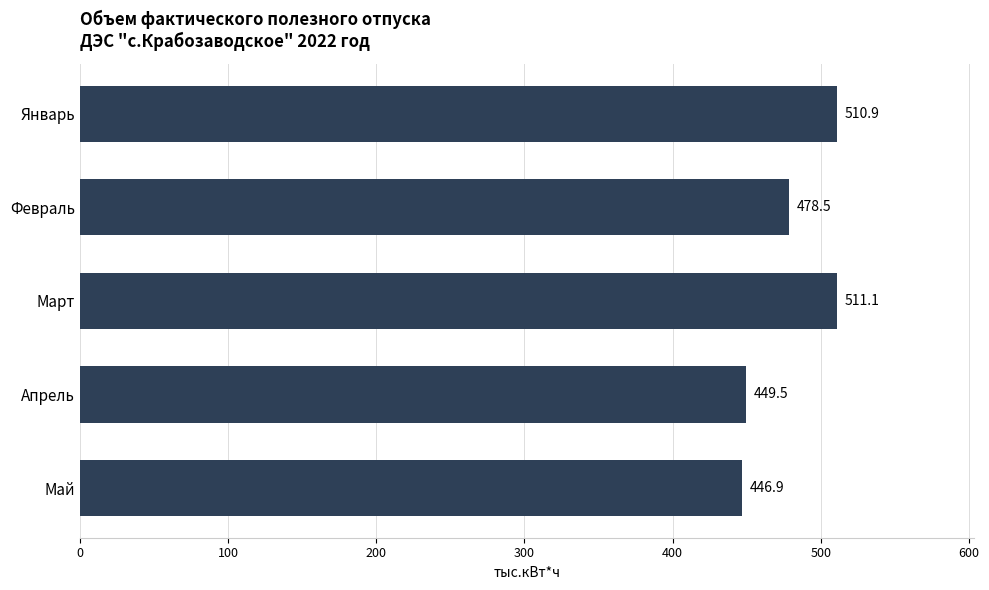

List the labels in order of value, largest first.

Март, Январь, Февраль, Апрель, Май